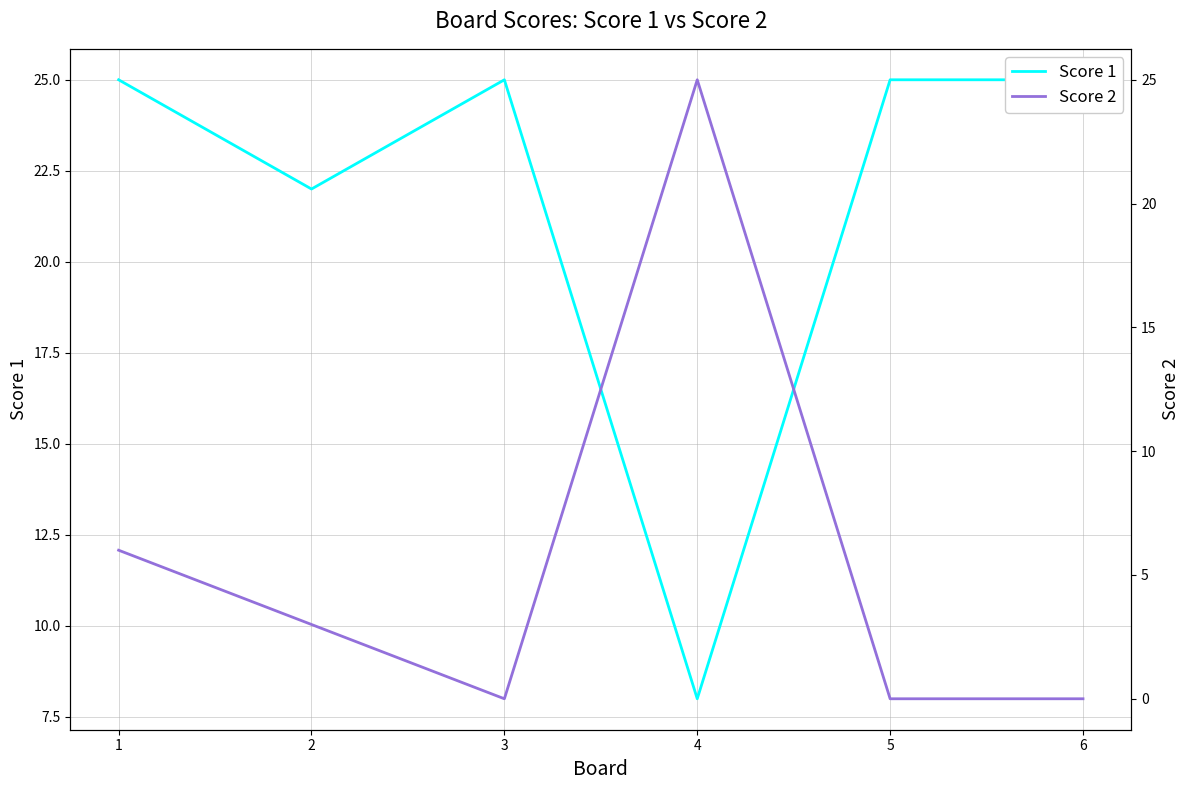

How many interior local peaks does the Score 2 series have?

1